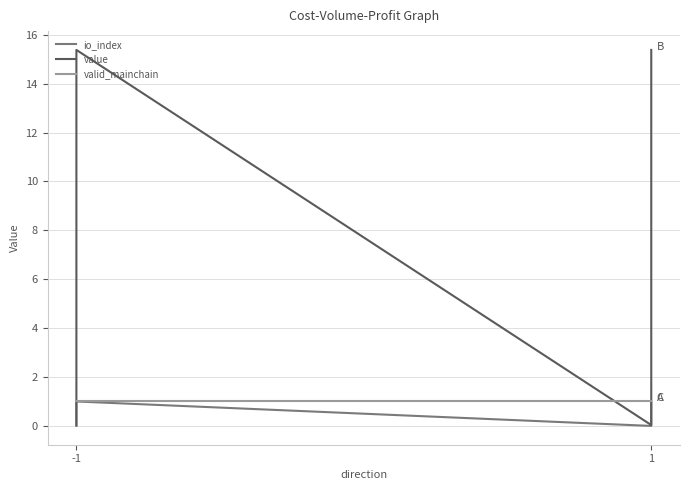

What is the difference between the maximum and second lowest values in the io_index series?

1.0